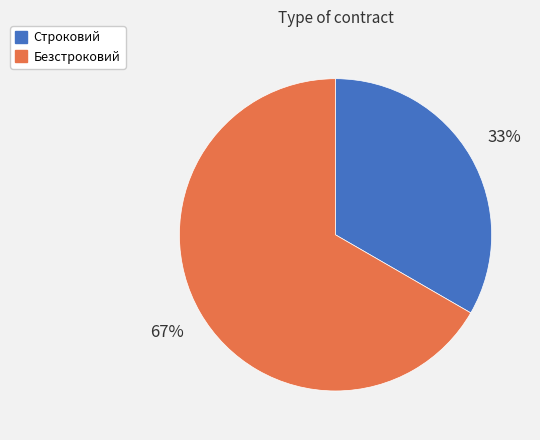

Is the sum of Строковий and Безстроковий greater than half?

Yes